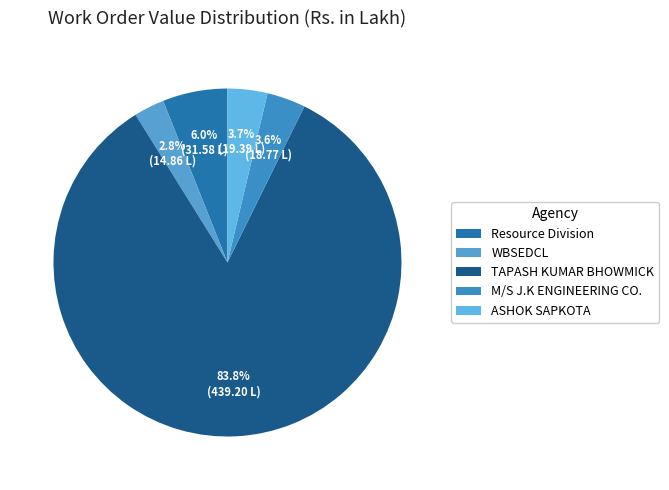

Count the number of slices in the pie.

5